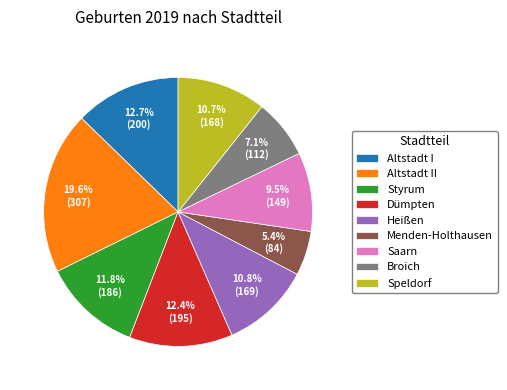

Approximately how many times larger is the value at Styrum compared to Broich?

1.7